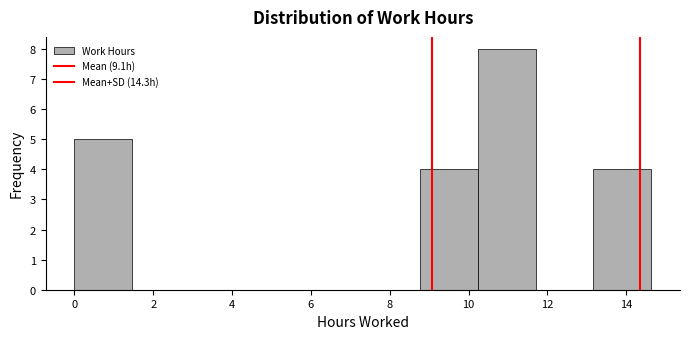

Reading left to right, transcribe this chart: for each bar, give the range it covers on the x-axis and its height. Neither the bar edges nor the heights are printed on the chart, so give them approximately, as read against the axes.

0.0 to 1.4: 5
1.4 to 3.0: 0
3.0 to 4.4: 0
4.4 to 5.8: 0
5.8 to 7.4: 0
7.4 to 8.8: 0
8.8 to 10.2: 4
10.2 to 11.8: 8
11.8 to 13.2: 0
13.2 to 14.6: 4